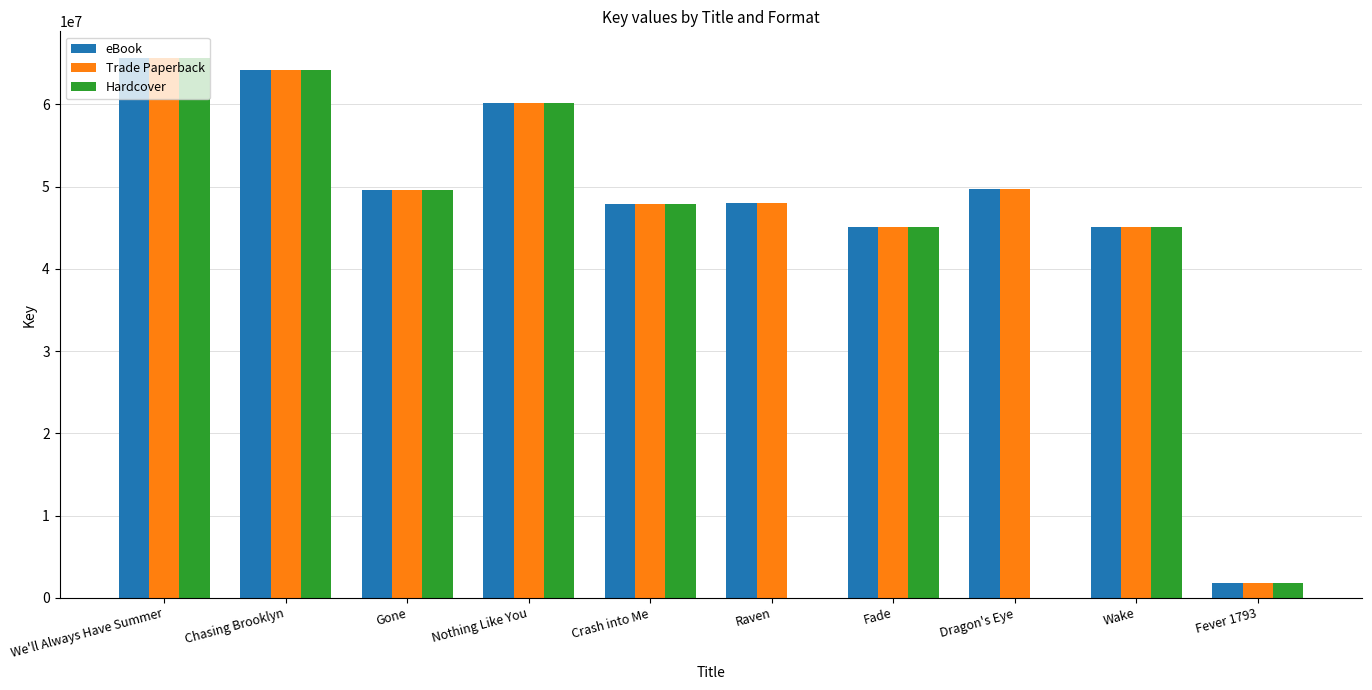

Is the value of Trade Paperback at We'll Always Have Summer greater than the value of Hardcover at Crash into Me?

Yes